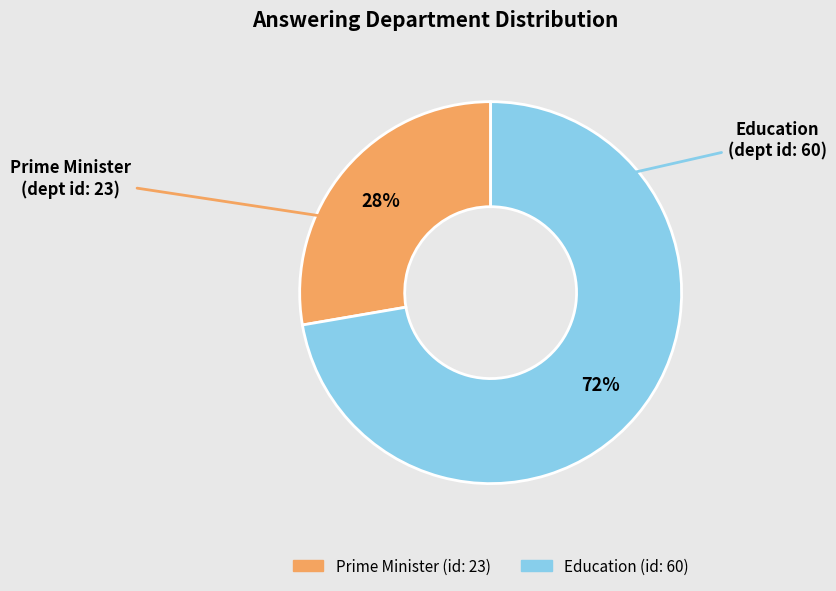

To the nearest percent, what is the combined percentage of Education and Prime Minister?

100%